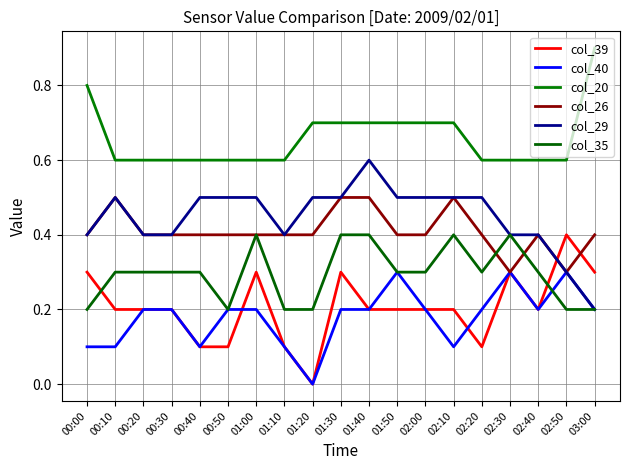

At how many categories does at least one series exceed 0?

19